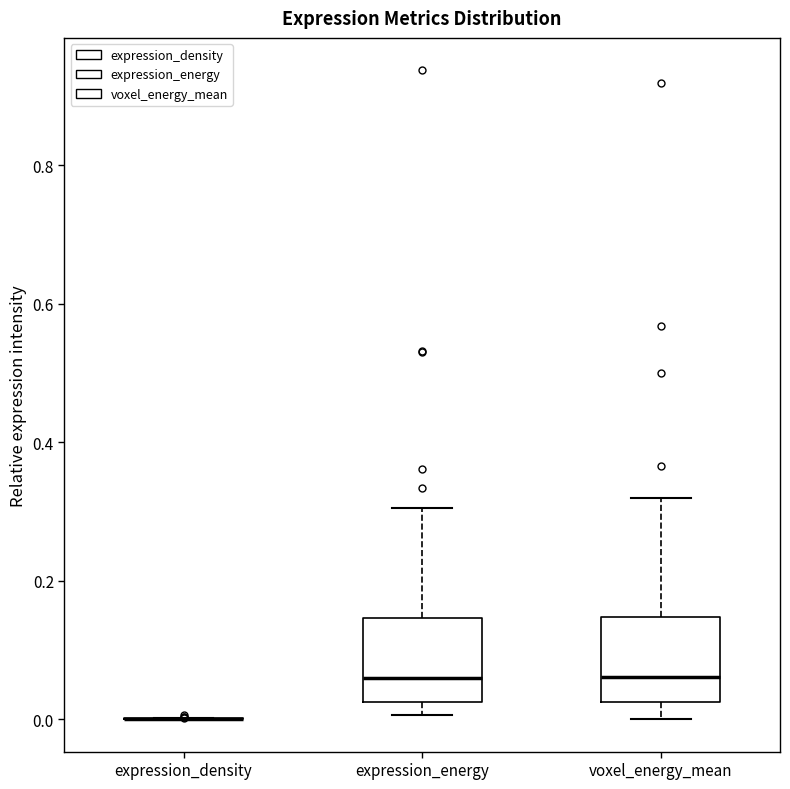

Reading left to right, read every box against the y-axis: the position of its median line, the range the box covers, and the ends of its whiskers. The values are not printed on the chart, so give them approximately, as read against the axis.

expression_density: box collapsed to a line at 0.00, whiskers 0.00 to 0.00
expression_energy: median 0.06, box 0.02 to 0.14, whiskers 0.00 to 0.30
voxel_energy_mean: median 0.06, box 0.02 to 0.14, whiskers 0.00 to 0.32